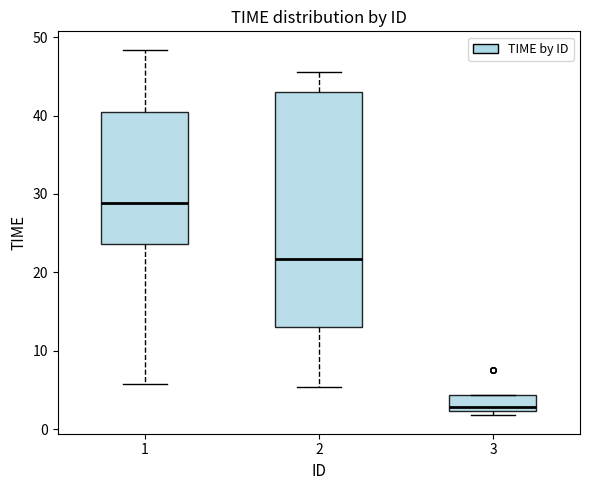

Reading left to right, read every box against the y-axis: the position of its median line, the range the box covers, and the ends of its whiskers. The values are not printed on the chart, so give them approximately, as read against the axis.

1: median 29, box 24 to 40, whiskers 6 to 48
2: median 22, box 13 to 43, whiskers 5 to 45
3: median 3, box 2 to 4, whiskers 2 (just below the box's lower edge) to 4